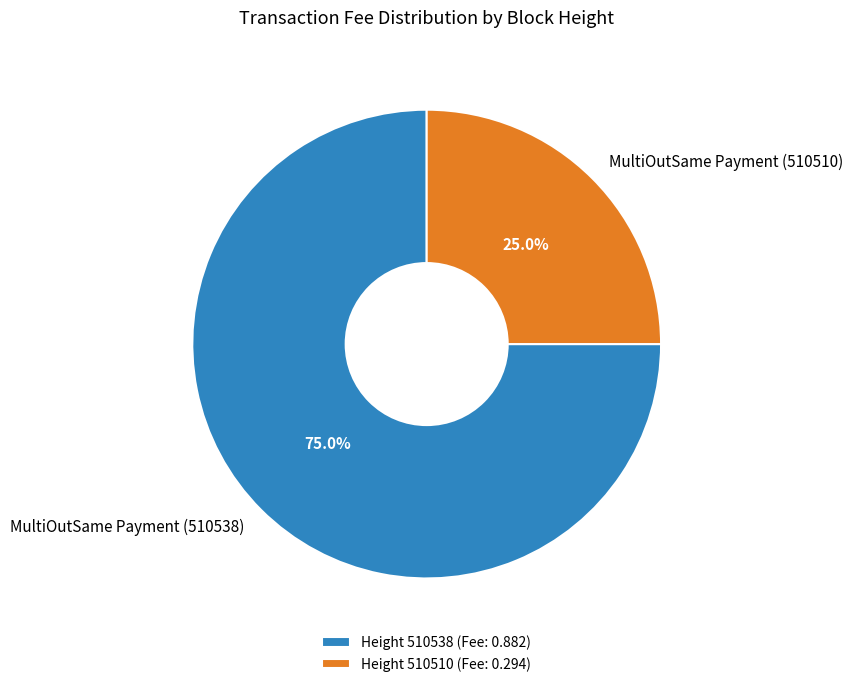

What portion of the pie excludes MultiOutSame Payment (510538)?

25.0%